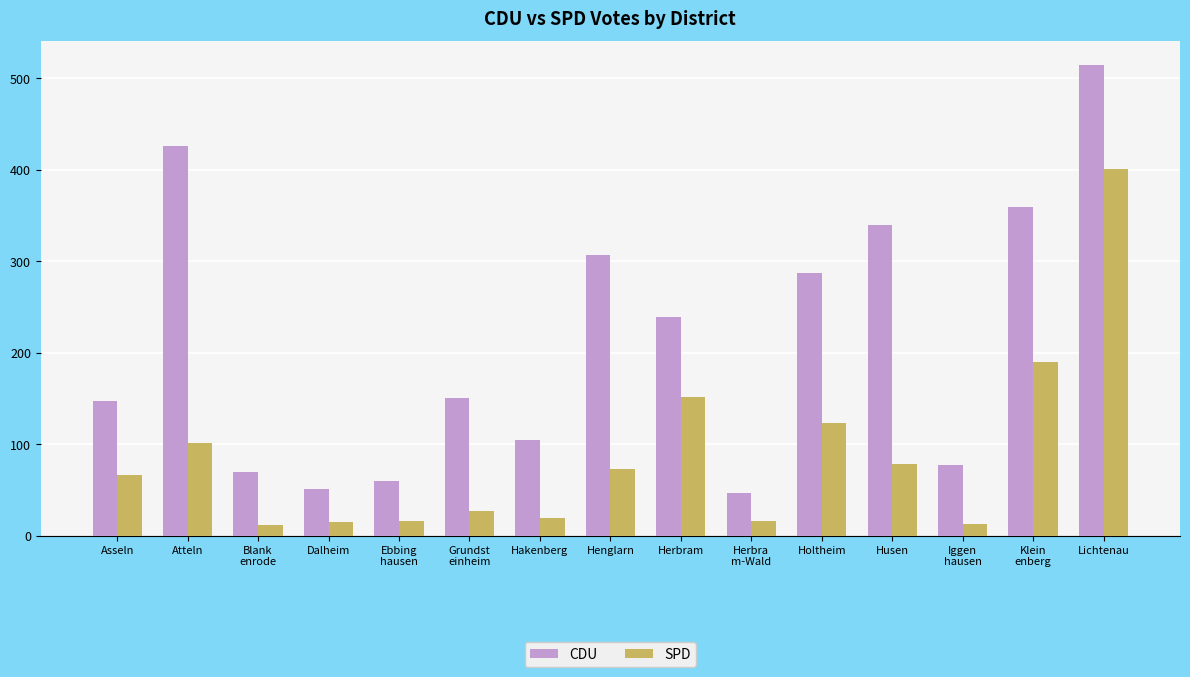

Is it true that SPD equals 73 at Henglarn?

True